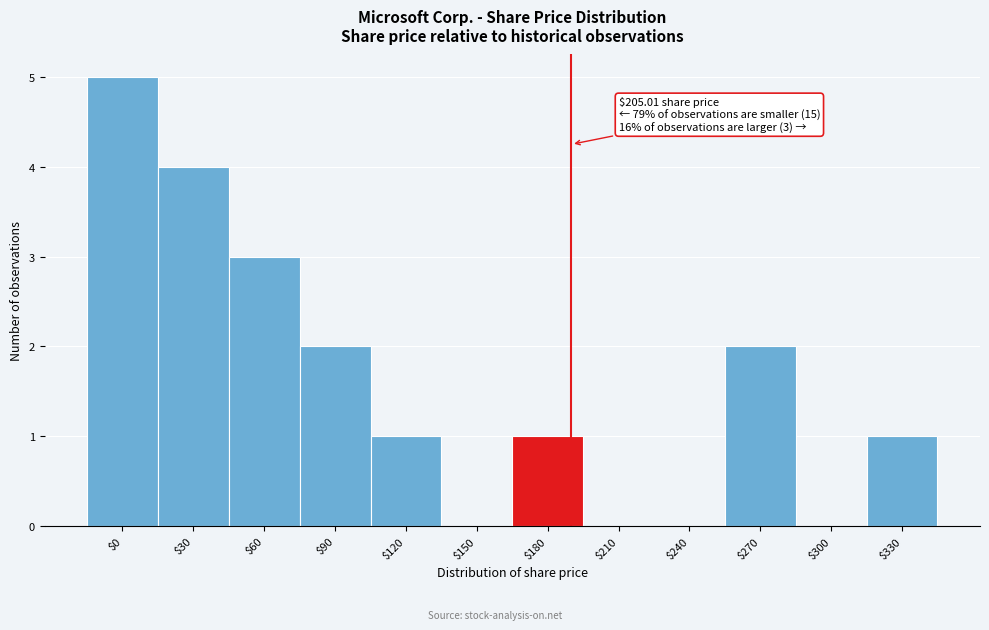

Which category has the highest value across all series?

$0